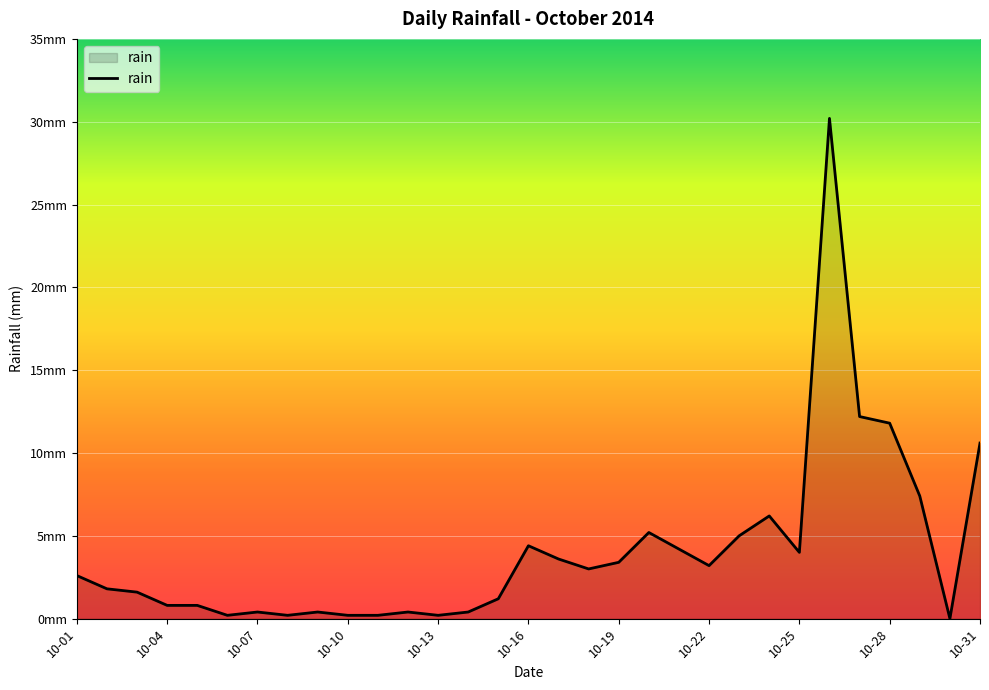

What is the greatest value displayed?

30.2